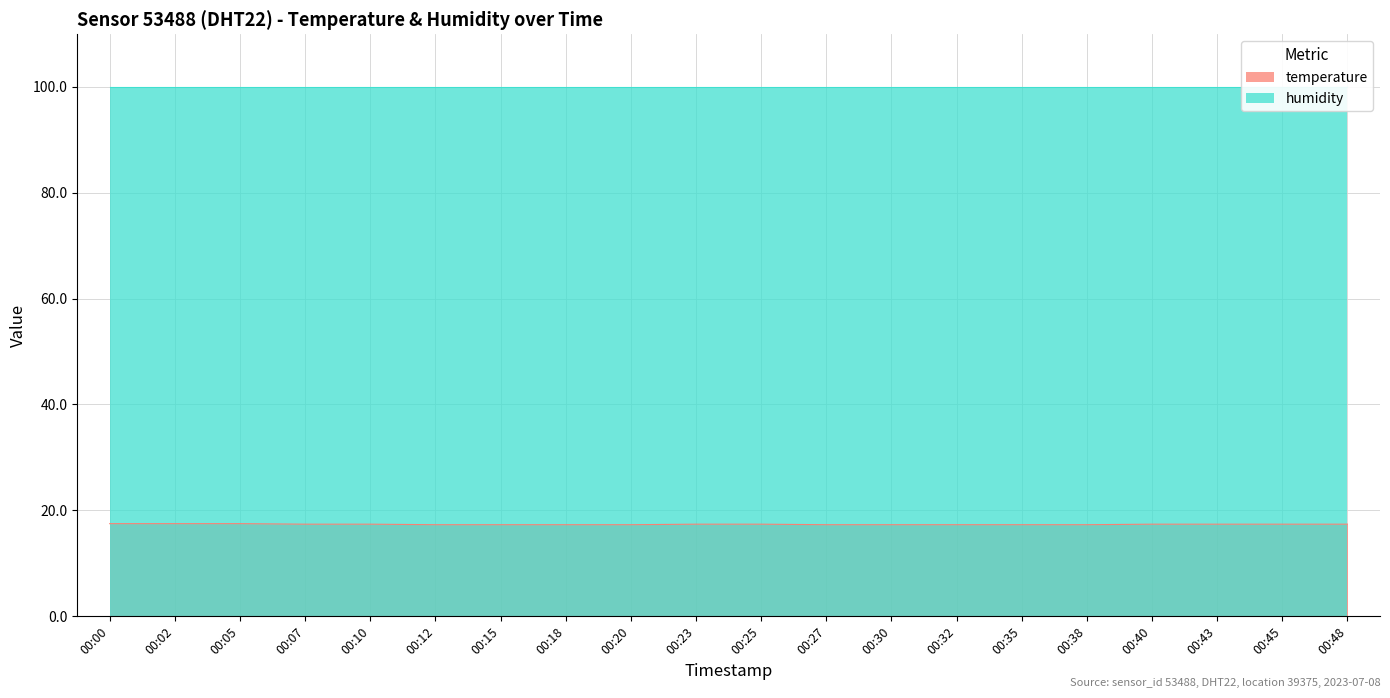

Where is the data nearest to the value 17?

00:12